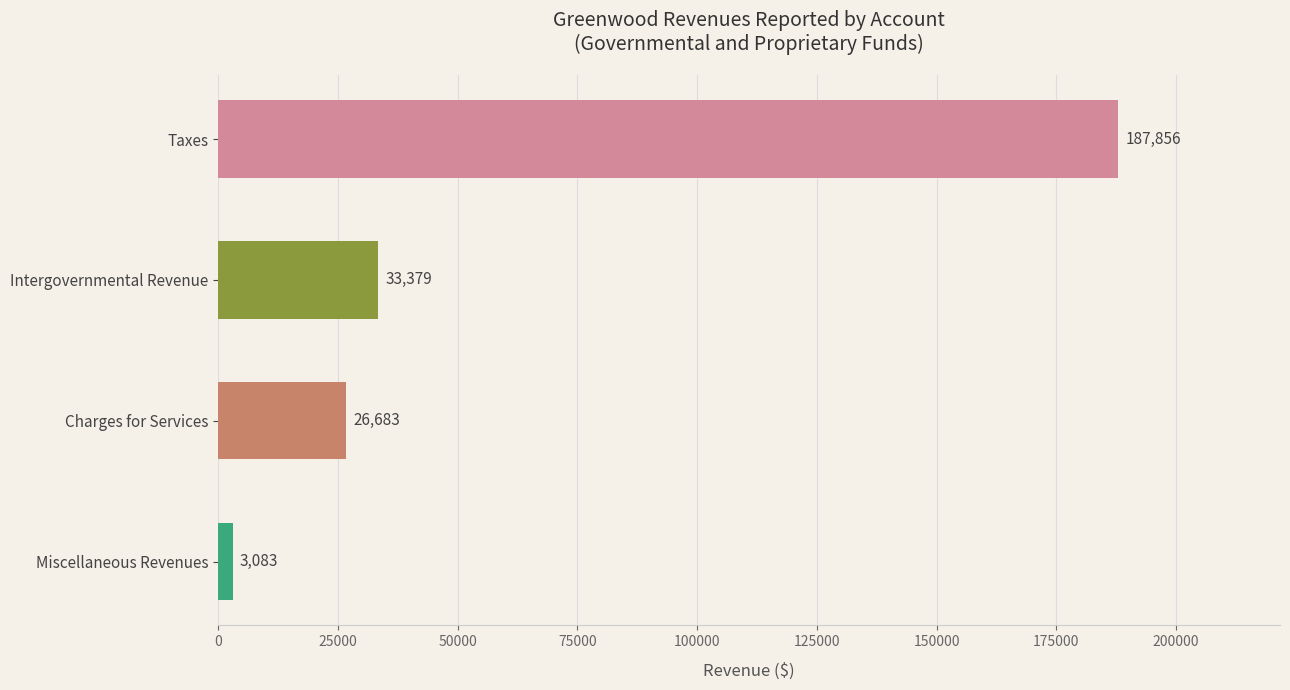

Are the bars grouped side by side (vs. stacked)?

No